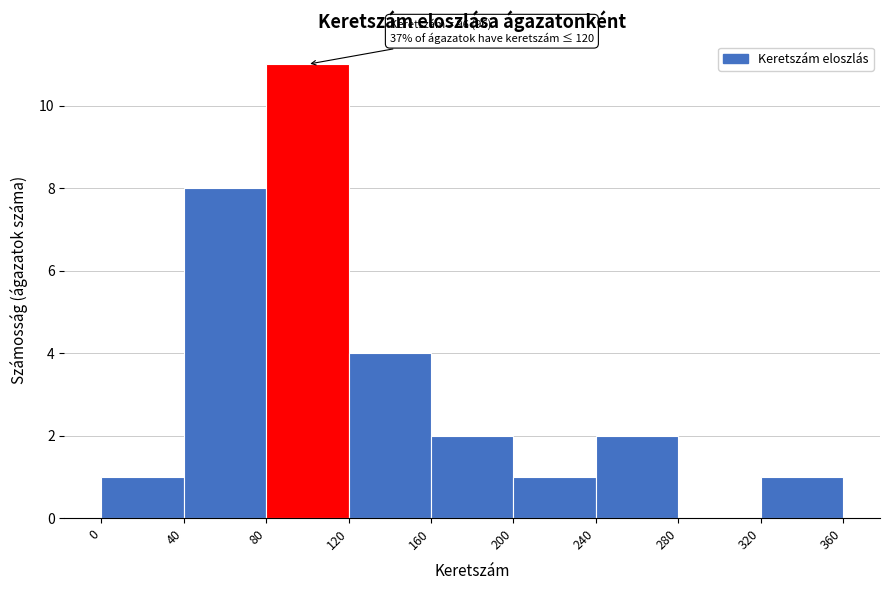

Over which range of the x-axis is the bar tallest?

80 to 120